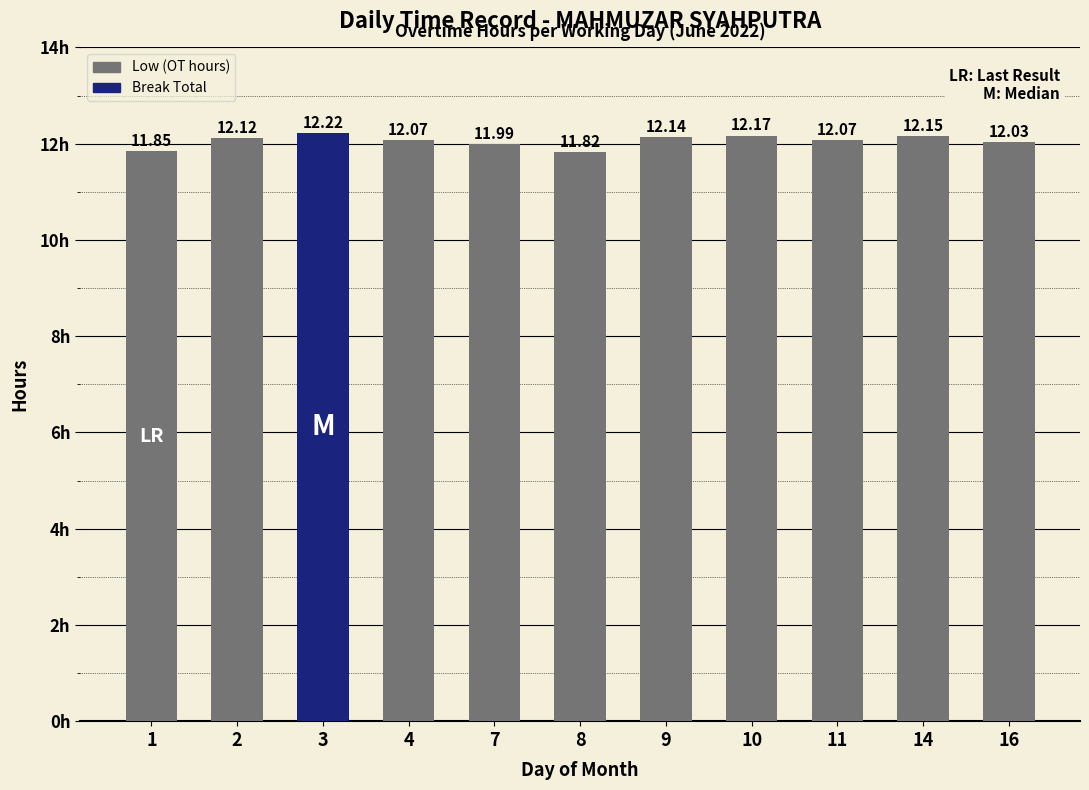

What is the average value?

12.1